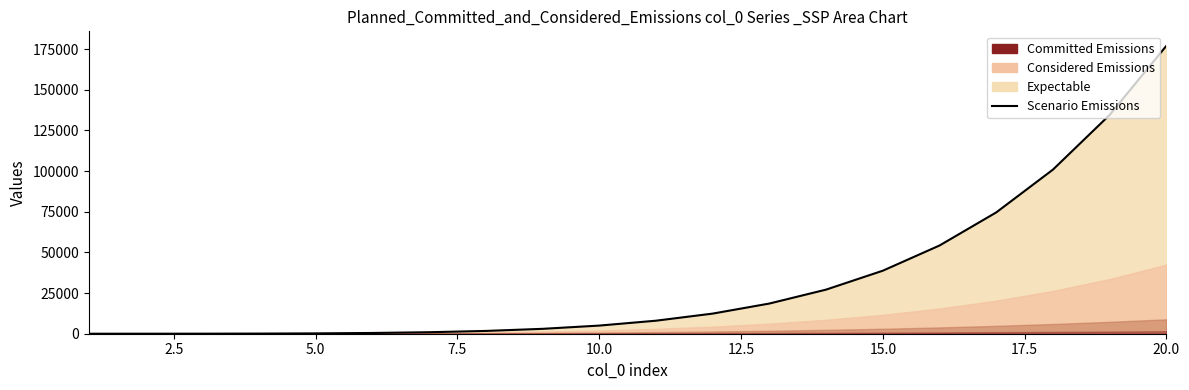

How many values are below 8008?

10